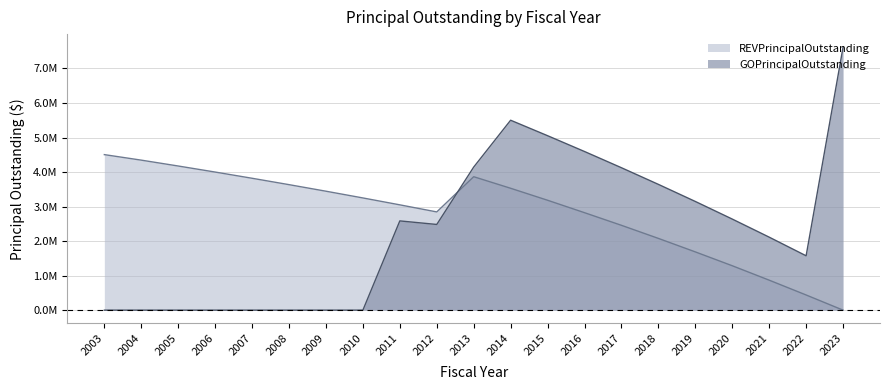

Rank the categories by REVPrincipalOutstanding value from highest to lowest.

2003, 2004, 2005, 2006, 2013, 2007, 2008, 2014, 2009, 2010, 2015, 2011, 2012, 2016, 2017, 2018, 2019, 2020, 2021, 2022, 2023